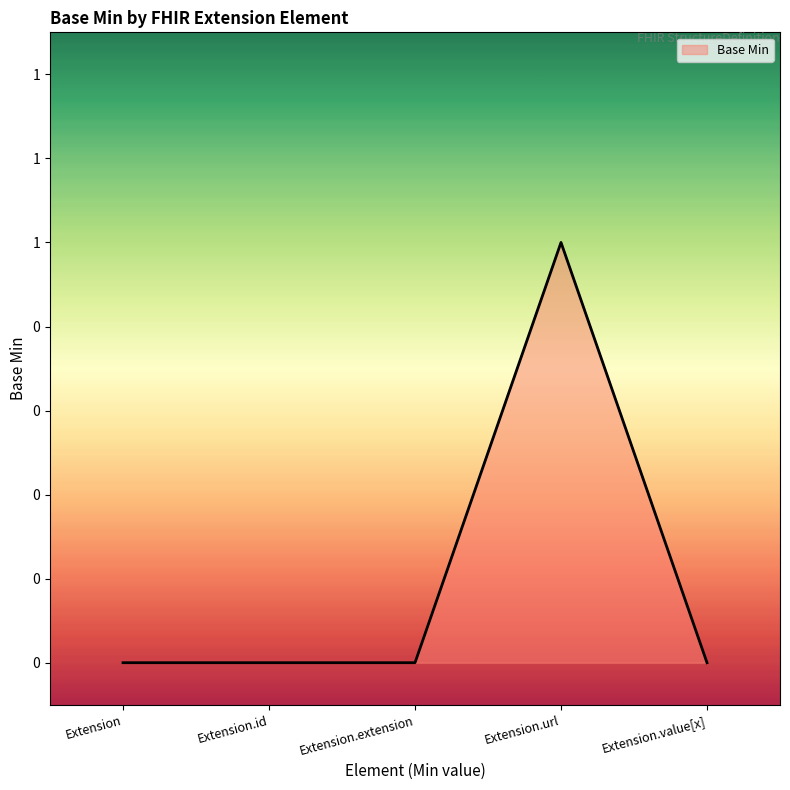

What is the label of the 2nd point from the right?

Extension.url